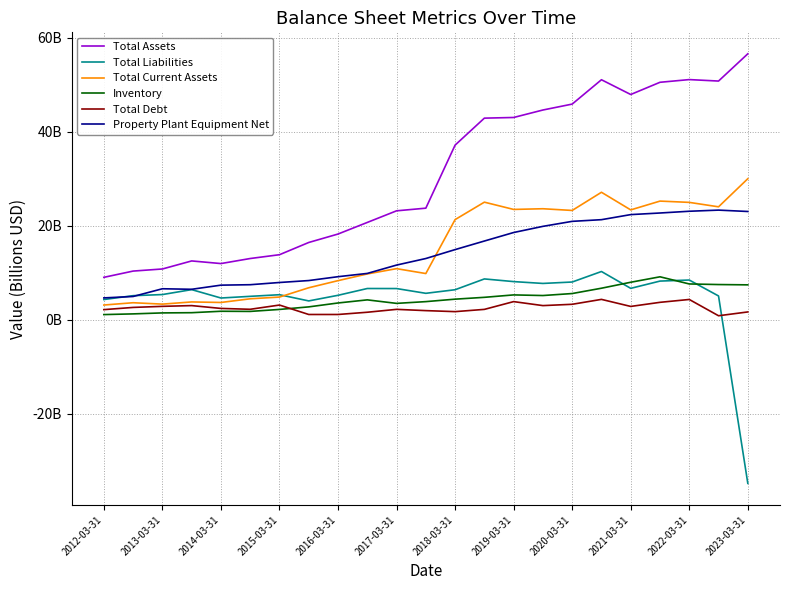

What are all the series names shown in the legend?

Total Assets, Total Liabilities, Total Current Assets, Inventory, Total Debt, Property Plant Equipment Net